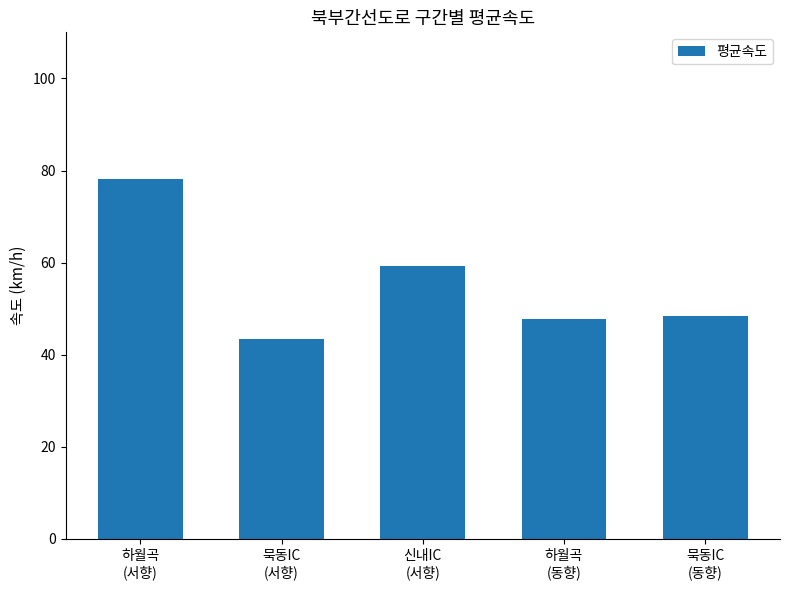

What is the average value?

55.4